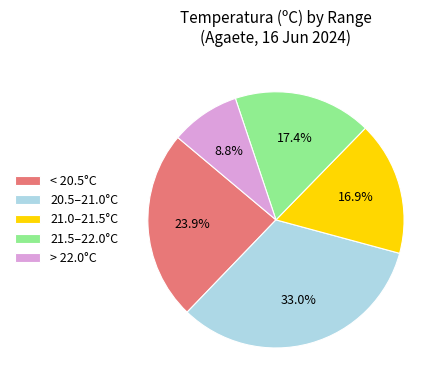

Approximately how many times larger is the value at < 20.5°C compared to 21.5–22.0°C?

1.4